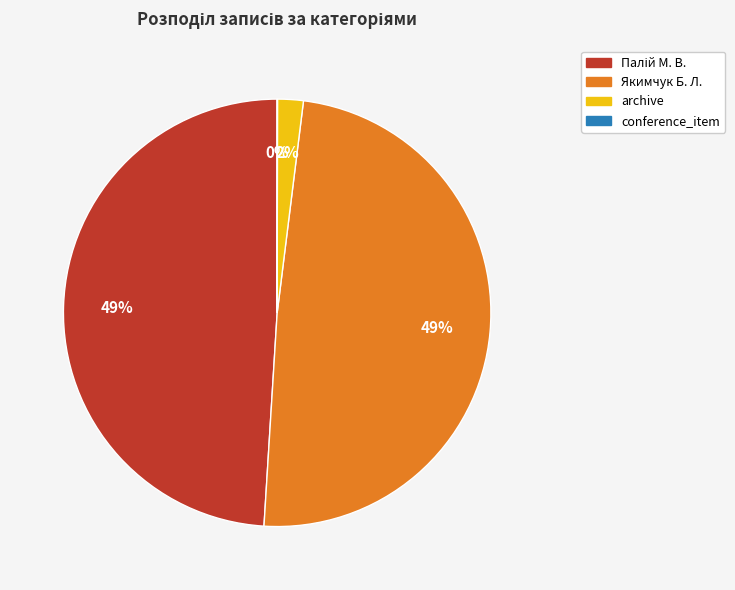

Does Якимчук Б. Л. account for over 50% of the chart?

No